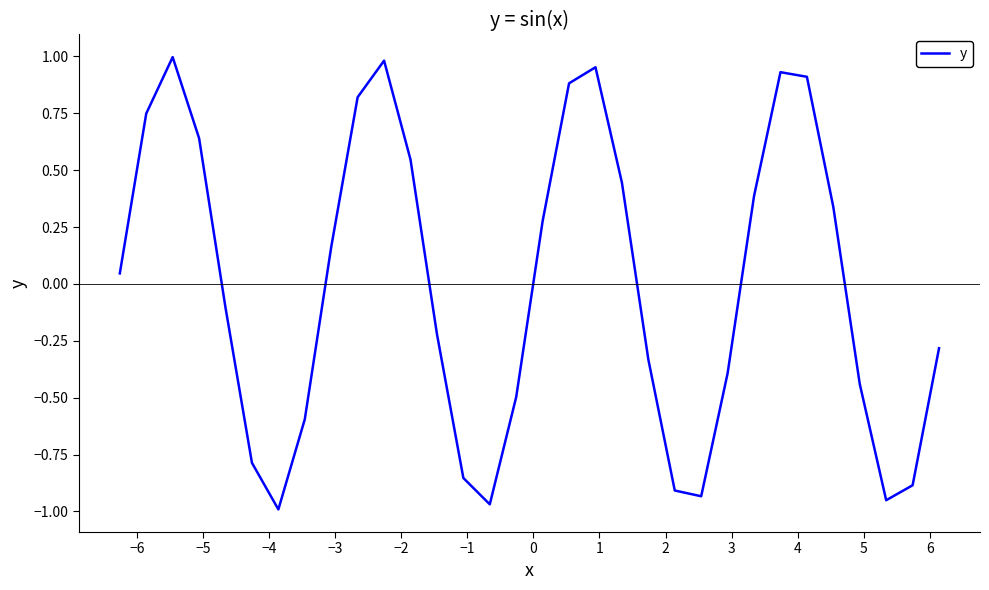

What is the difference between the maximum and minimum values?

2.0